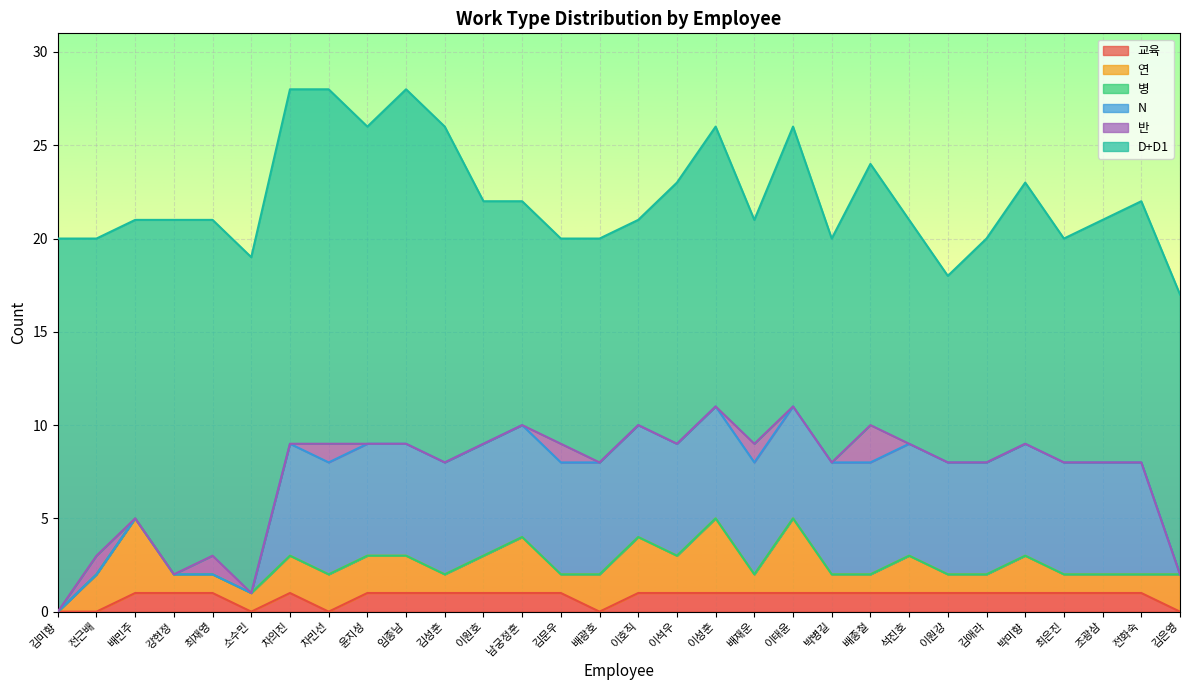

Which series has the largest total across all categories?

D+D1